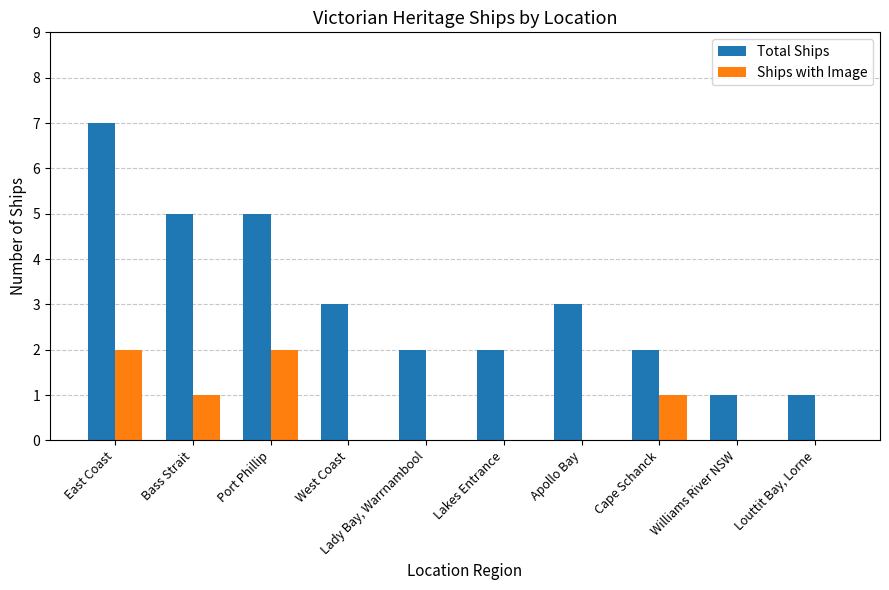

Reading right to left, transcribe all the data shown in this chart.

Total Ships: 1	1	2	3	2	2	3	5	5	7
Ships with Image: 0	0	1	0	0	0	0	2	1	2